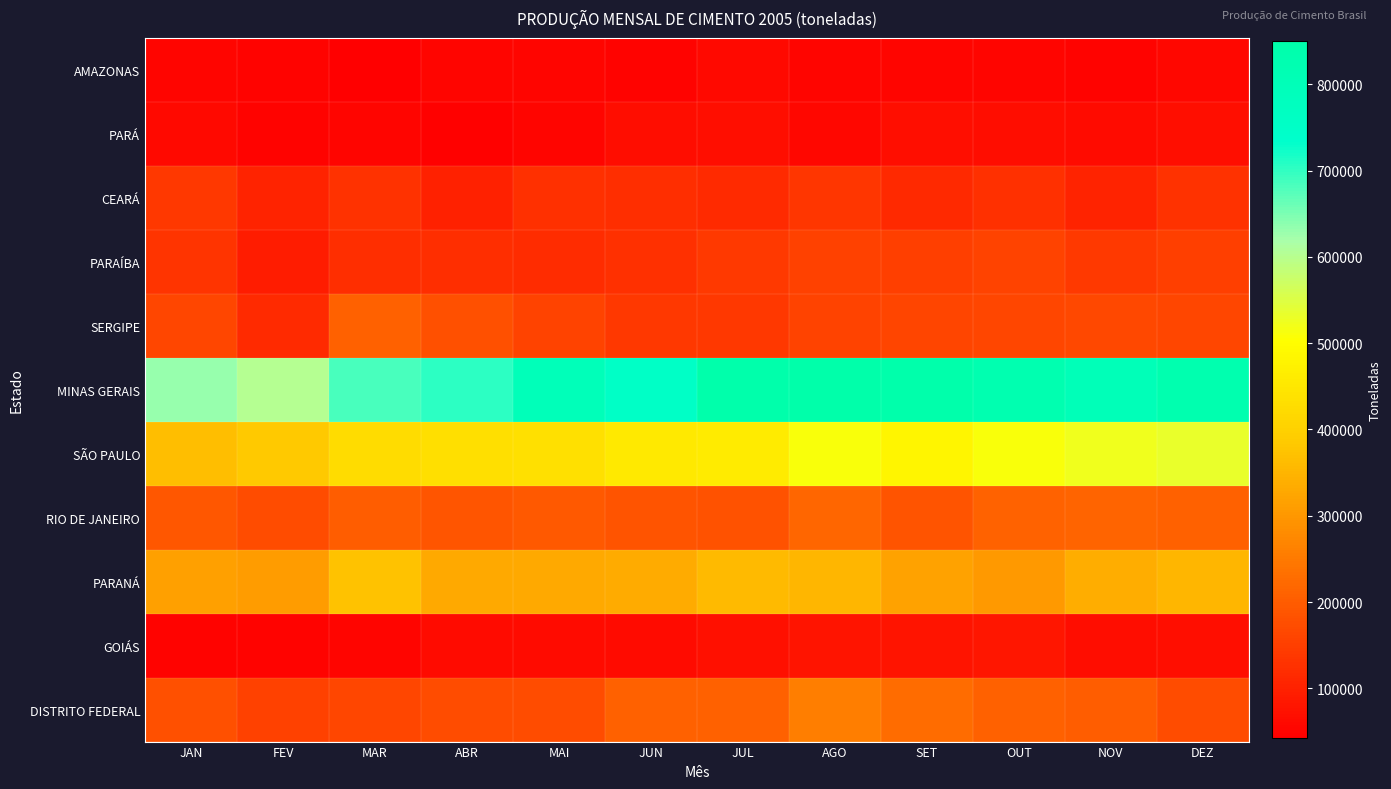

List the series in order of their peak value, lowest first.

AMAZONAS, PARÁ, GOIÁS, CEARÁ, PARAÍBA, SERGIPE, RIO DE JANEIRO, DISTRITO FEDERAL, PARANÁ, SÃO PAULO, MINAS GERAIS